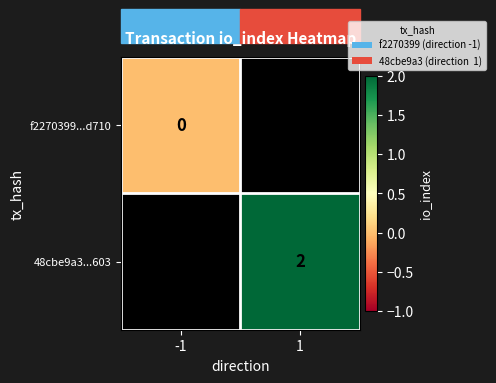

Is it true that 48cbe9a3...603 equals 2 at 1?

True